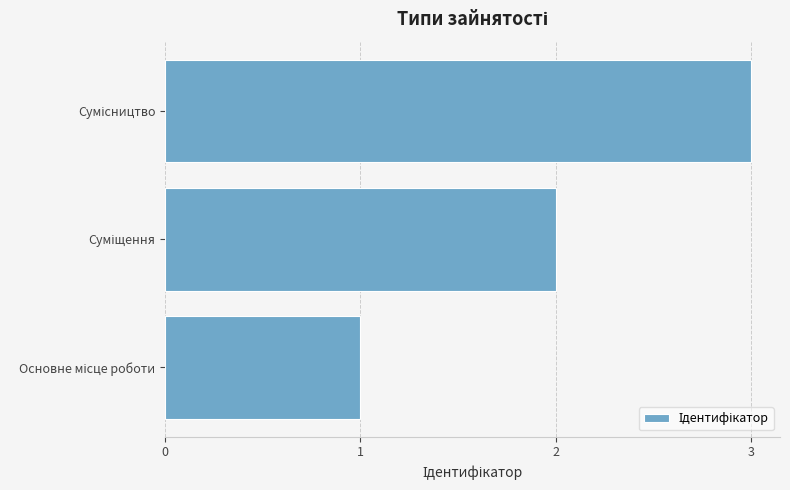

How many categories are shown in the chart?

3